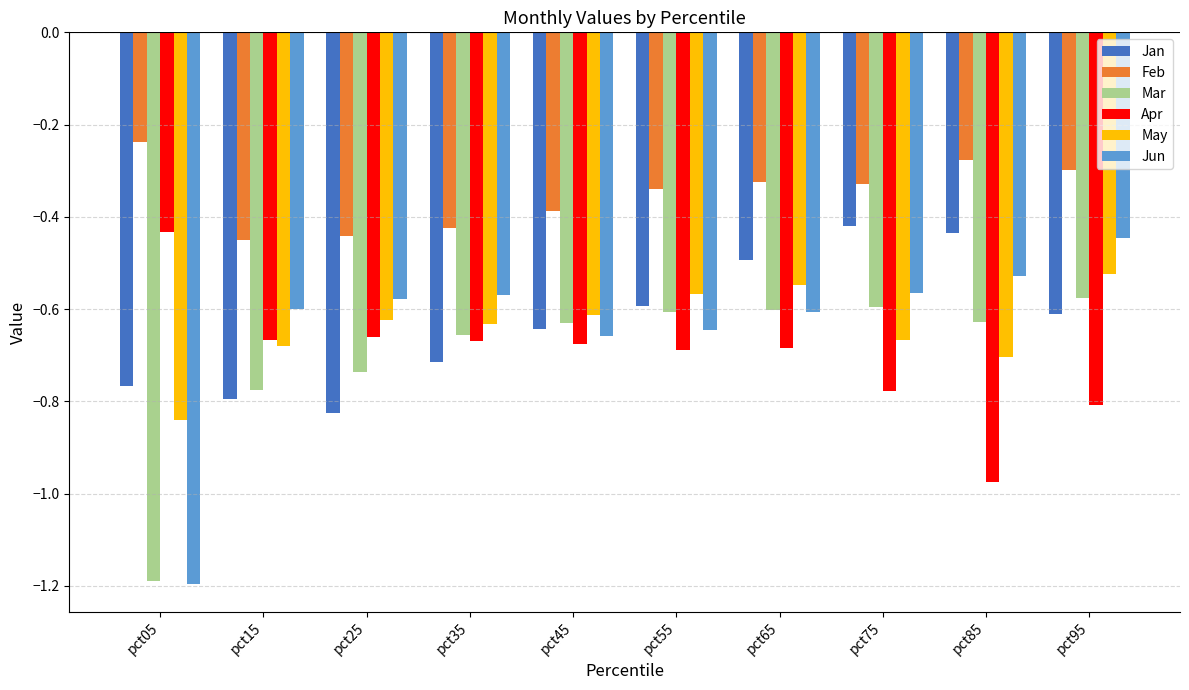

Which series has the largest total across all categories?

Feb